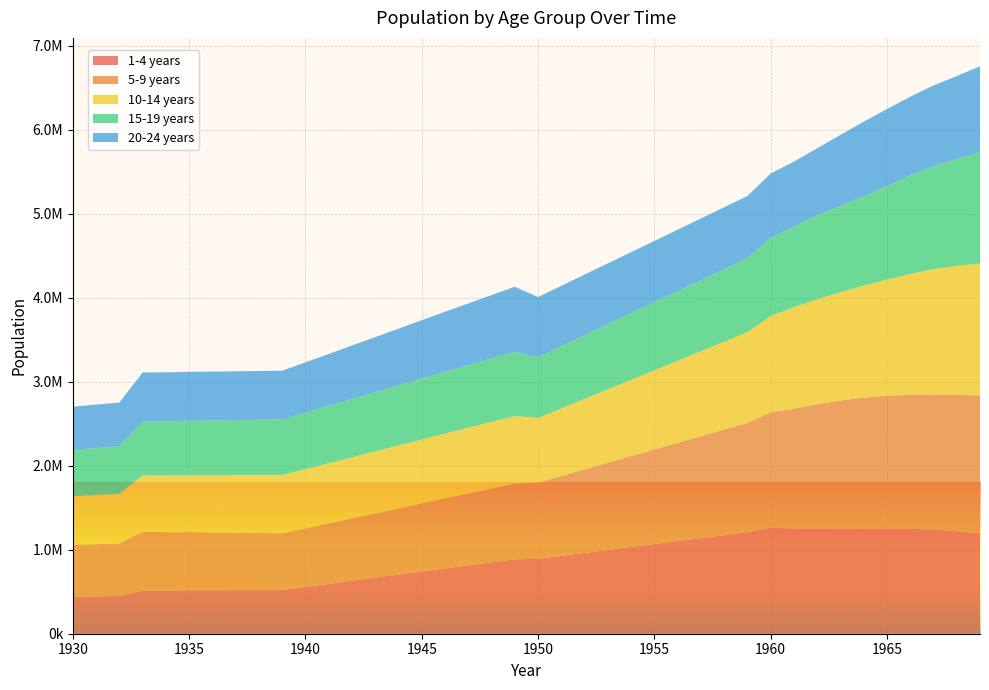

Reading left to right, what are all the values shown in this chart?

1-4 years: 439788	445271	451491	514331	513675	517863	518249	519193	520276	521621	557843	593688	631490	667728	704888	741857	778999	814345	850477	886244	892824	927962	963104	998242	1033382	1068522	1103661	1138801	1173941	1209081	1262204	1252894	1254911	1252603	1247748	1254379	1248415	1240769	1220047	1195912
5-9 years: 619952	620856	621760	701118	696646	692174	687702	683230	678758	674286	696957	719628	742300	764971	787643	810314	832985	855657	878328	901000	907002	950931	994859	1038787	1082715	1126643	1170571	1214500	1258427	1302356	1375134	1426610	1479146	1525118	1563517	1581011	1596589	1608522	1624632	1642881
10-14 years: 578335	585864	593393	669441	673421	677401	681381	685361	689341	693322	704589	715857	727125	738393	749661	760928	772196	783464	794732	806000	770070	804457	838844	873229	907616	942002	976390	1010776	1045162	1079548	1145483	1208213	1249240	1288744	1333556	1381000	1438757	1494889	1537888	1570307
15-19 years: 552244	559638	567032	640911	644798	648685	652572	656459	660346	664233	674309	684386	694463	704539	714616	724693	734769	744846	754923	765000	724083	741641	759198	776755	794312	811870	829428	846984	864542	882099	931928	962266	998160	1028073	1065043	1111020	1178579	1220982	1272460	1330041
20-24 years: 514105	517037	519969	585513	584386	583259	582131	581004	579877	578750	598275	617800	637325	656850	676375	695900	715425	734950	754475	774000	715935	718550	721162	723776	726390	729004	731619	734229	736843	739457	766439	772744	800268	846032	888728	921146	933015	964779	985788	1019010